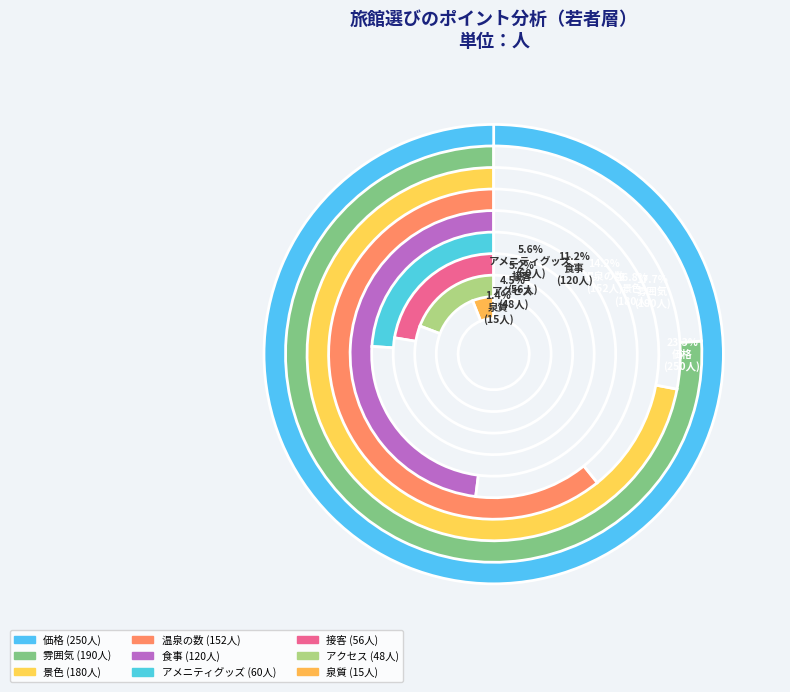

To the nearest percent, what is the combined percentage of 景色 and 接客?

22%